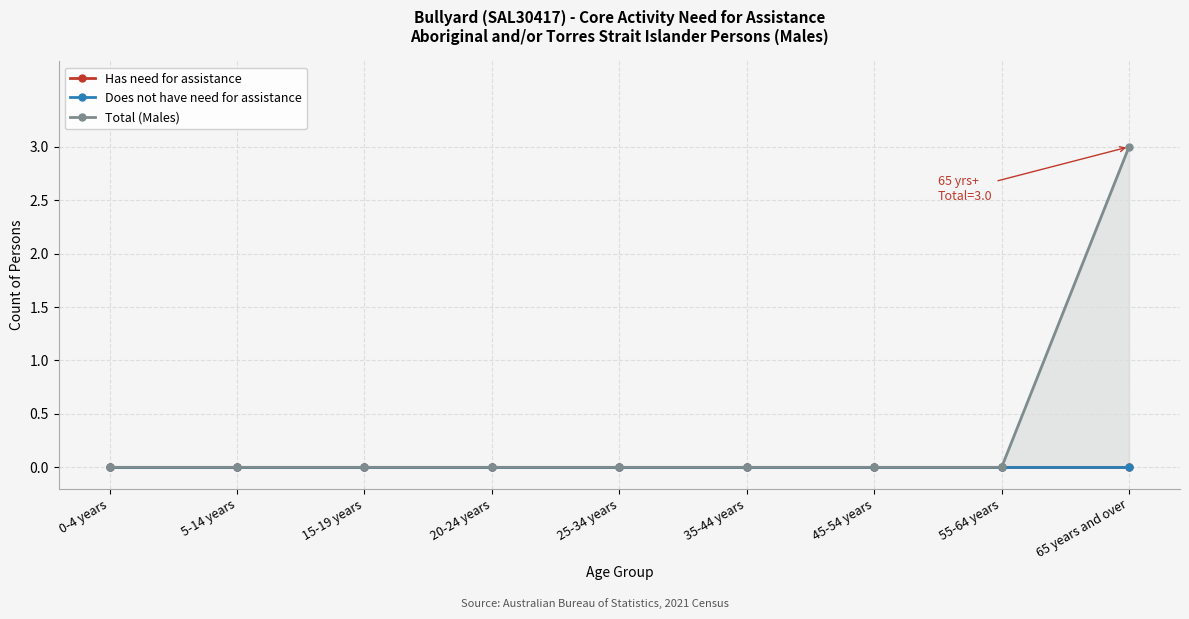

List the series in order of their peak value, highest first.

Total (Males), Has need for assistance, Does not have need for assistance